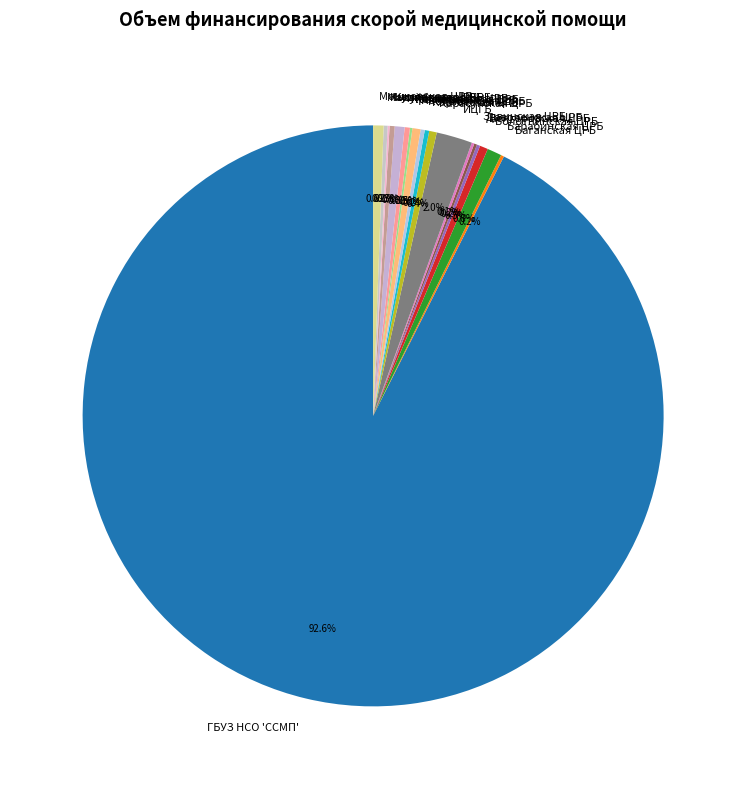

Which slice is the largest?

ГБУЗ НСО 'ССМП'